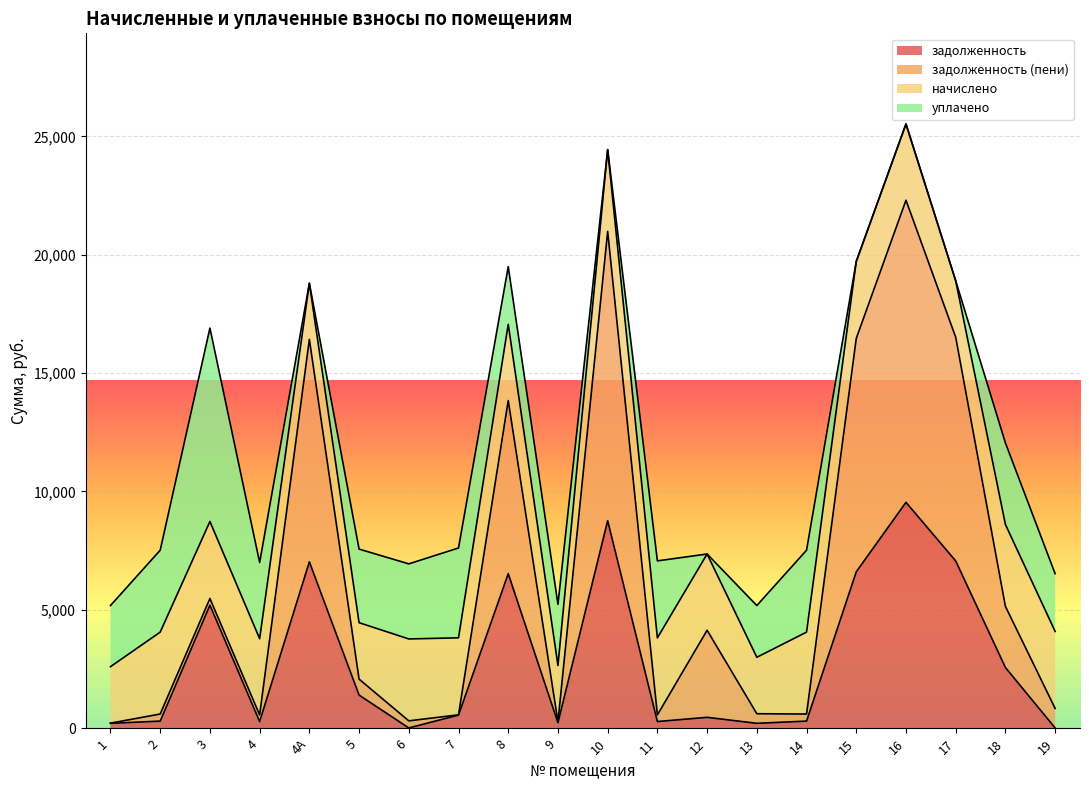

True or false: задолженность (пени) has a value of 22796.5 at 4А.

False